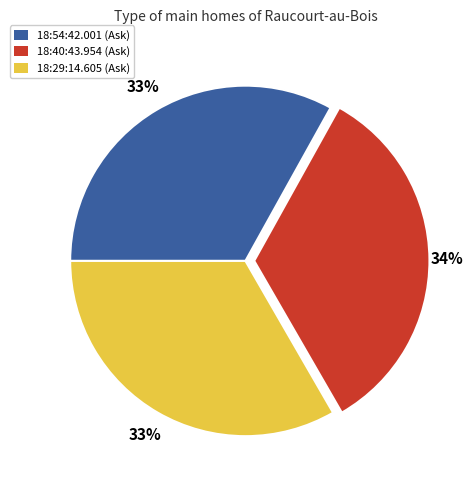

Is there any slice that represents more than half of the pie?

No